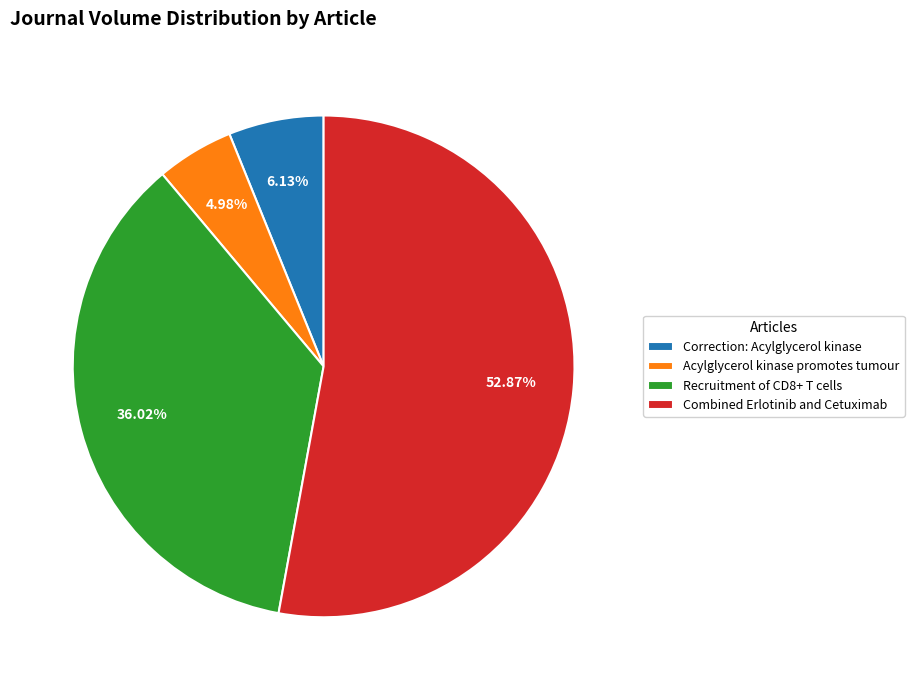

The Combined Erlotinib and Cetuximab slice represents 53% of the pie. True or false?

True